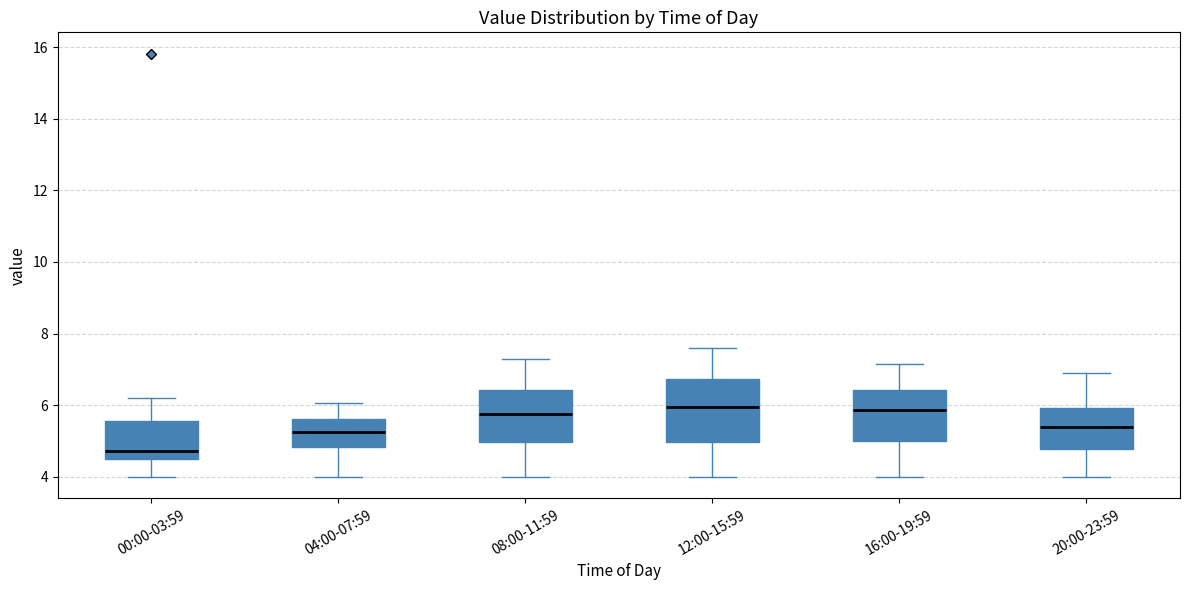

Where does the median line of the box for 08:00-11:59 sit on the y-axis? The values are not printed on the chart, so give them approximately, as read against the axis.

5.8